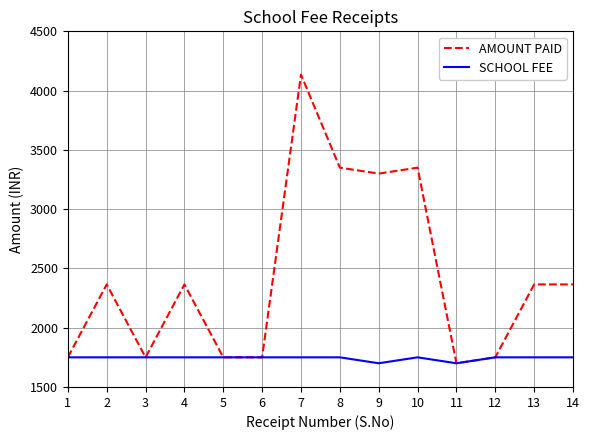

At 4, list the series in order from smallest to largest.

SCHOOL FEE, AMOUNT PAID